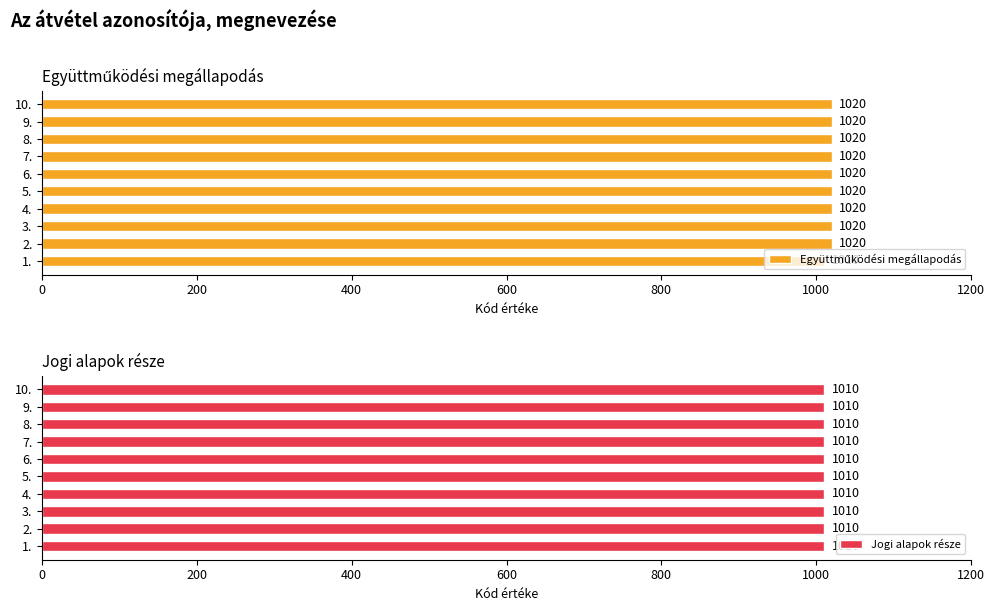

What is the average value of the Együttműködési megállapodás series?

1019.0